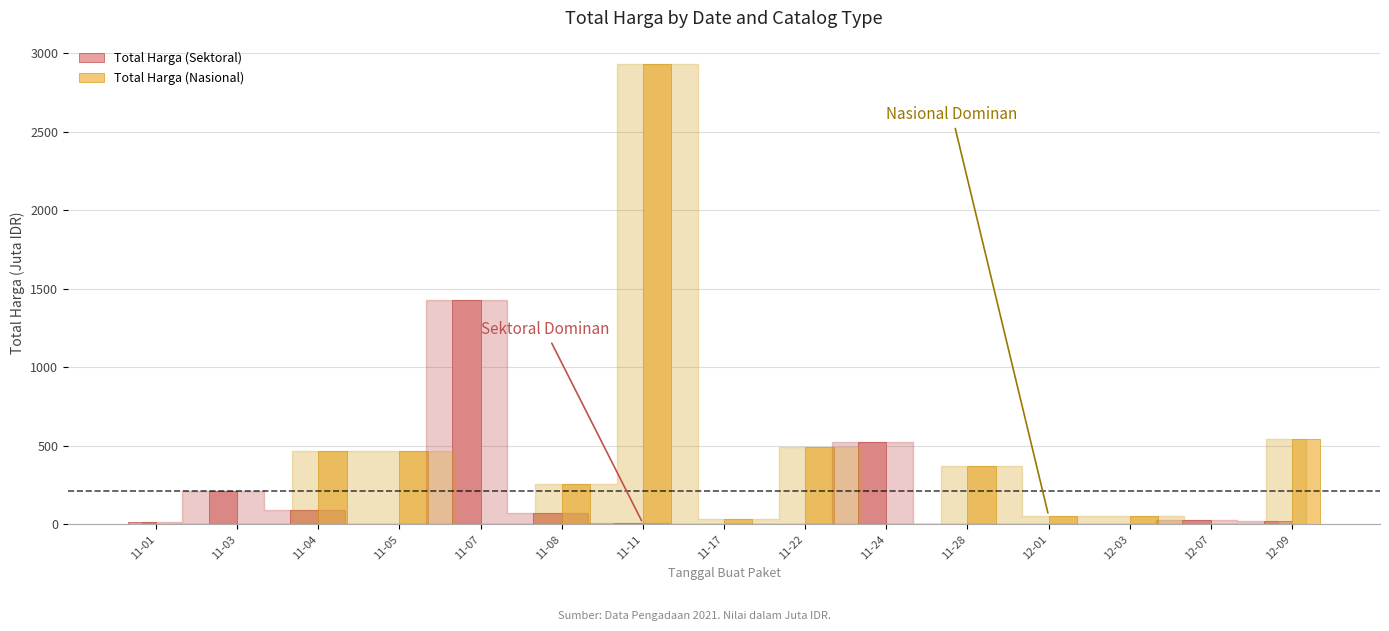

What is the sum of the Total Harga (Nasional) values at 11-04 and 11-28?

837.4